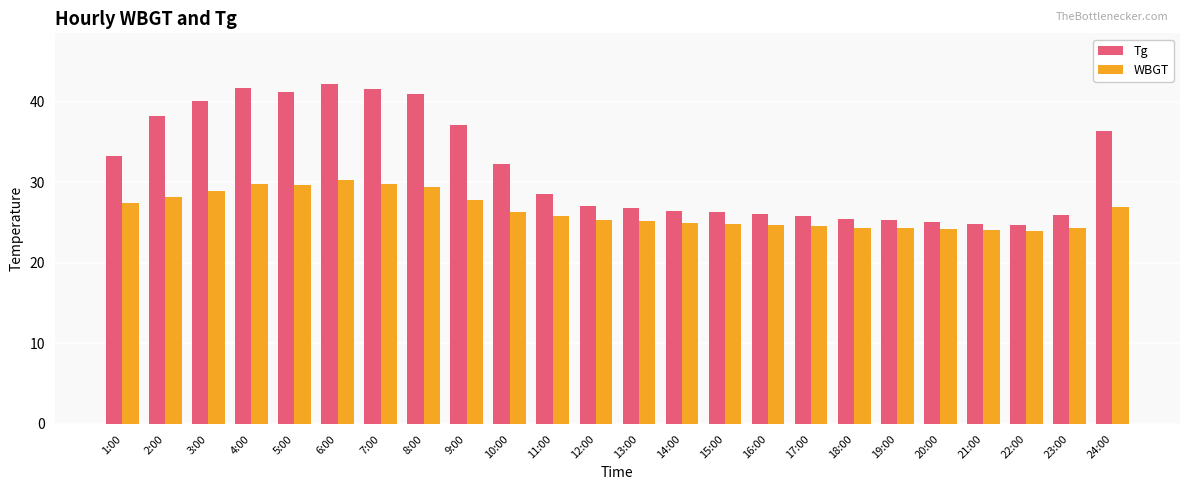

What is the label of the 5th bar from the left?

5:00